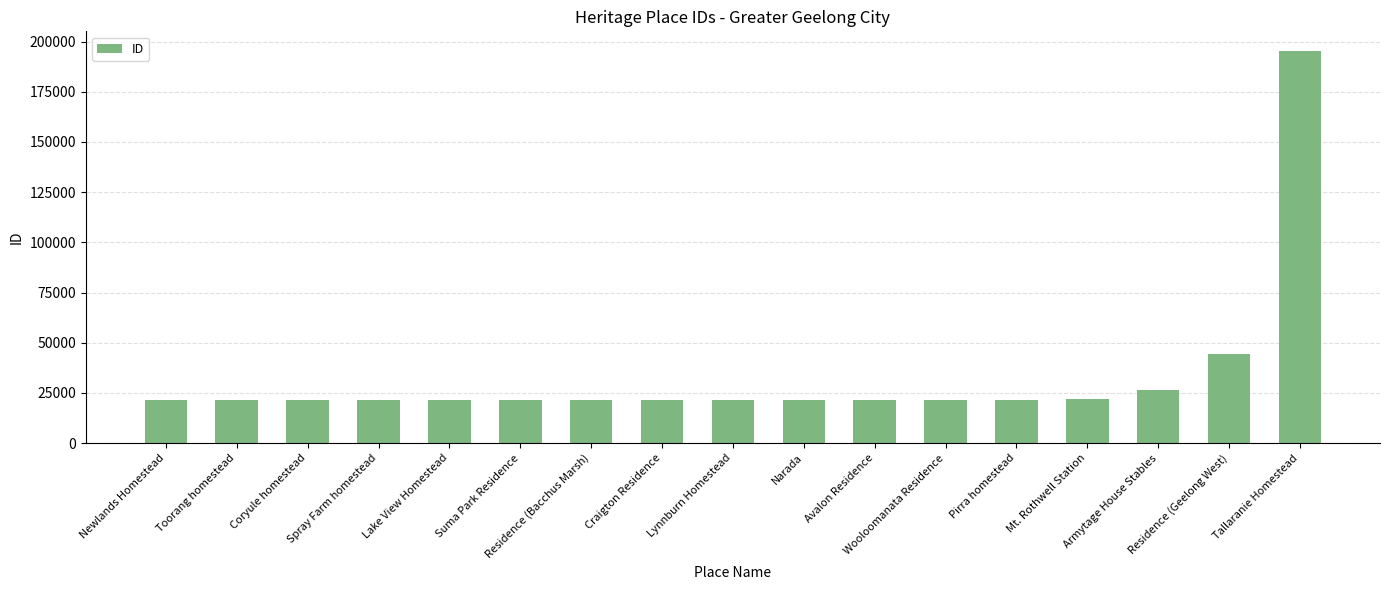

What is the greatest value displayed?

195347